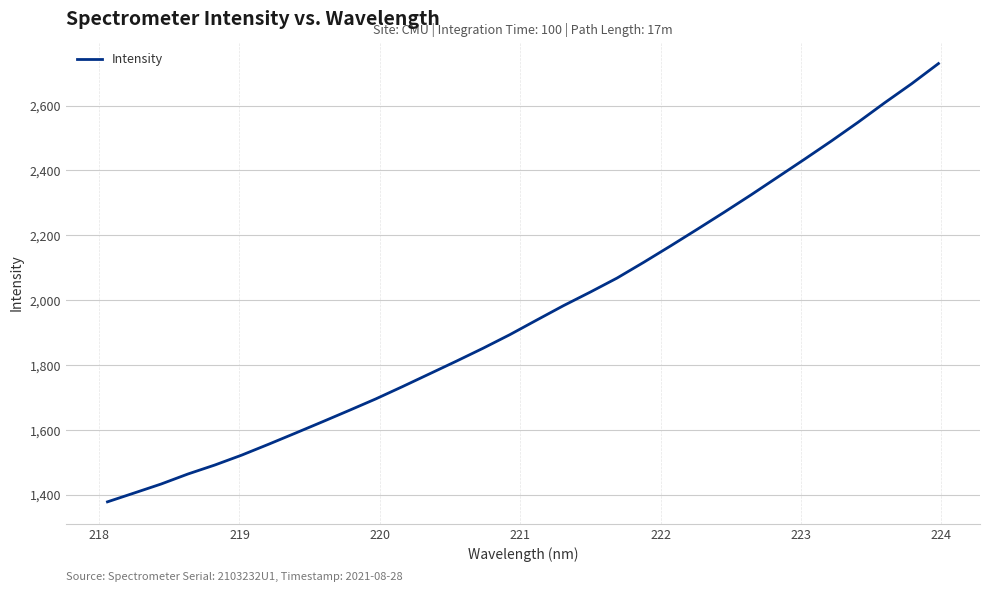

What is the greatest value displayed?

2729.4